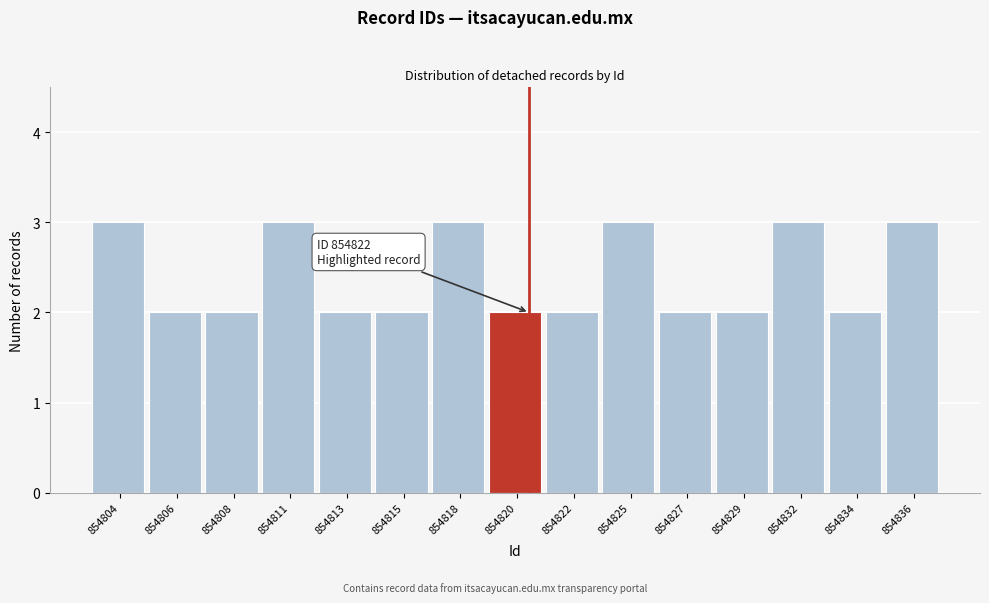

Reading right to left, list all the values displayed in this chart.

854836=3	854834=2	854832=3	854829=2	854827=2	854825=3	854822=2	854820=2	854818=3	854815=2	854813=2	854811=3	854808=2	854806=2	854804=3